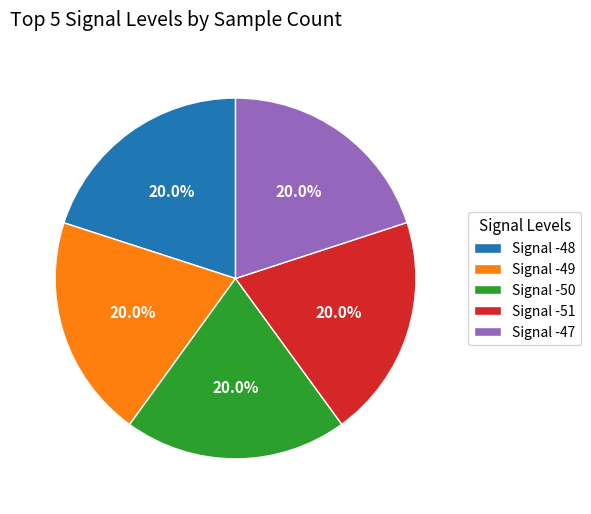

Approximately how many times larger is the value at Signal -47 compared to Signal -50?

1.0